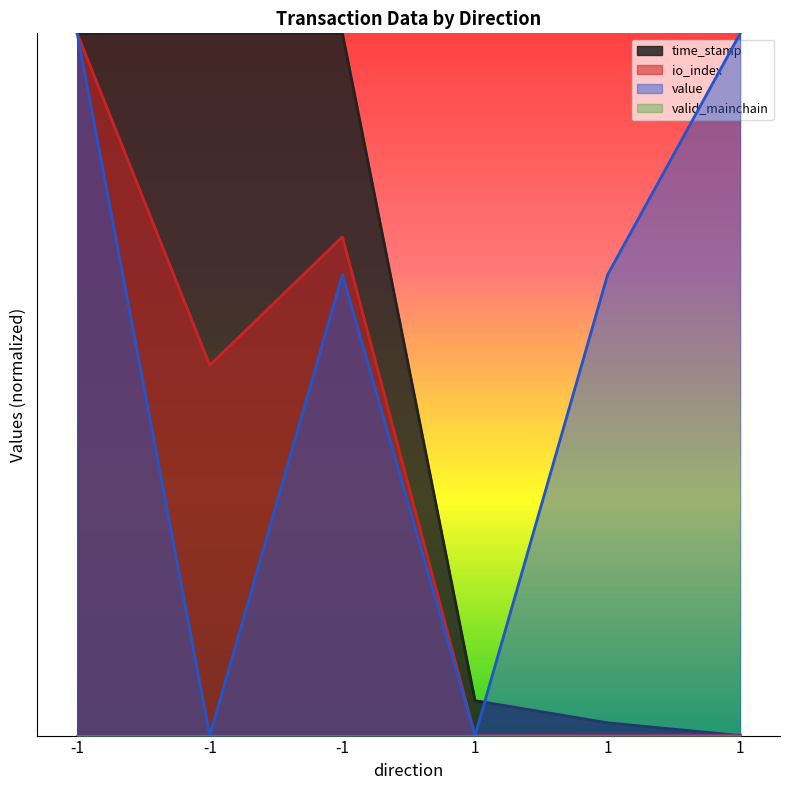

Between -1 and 1, which series saw the biggest shift?

time_stamp